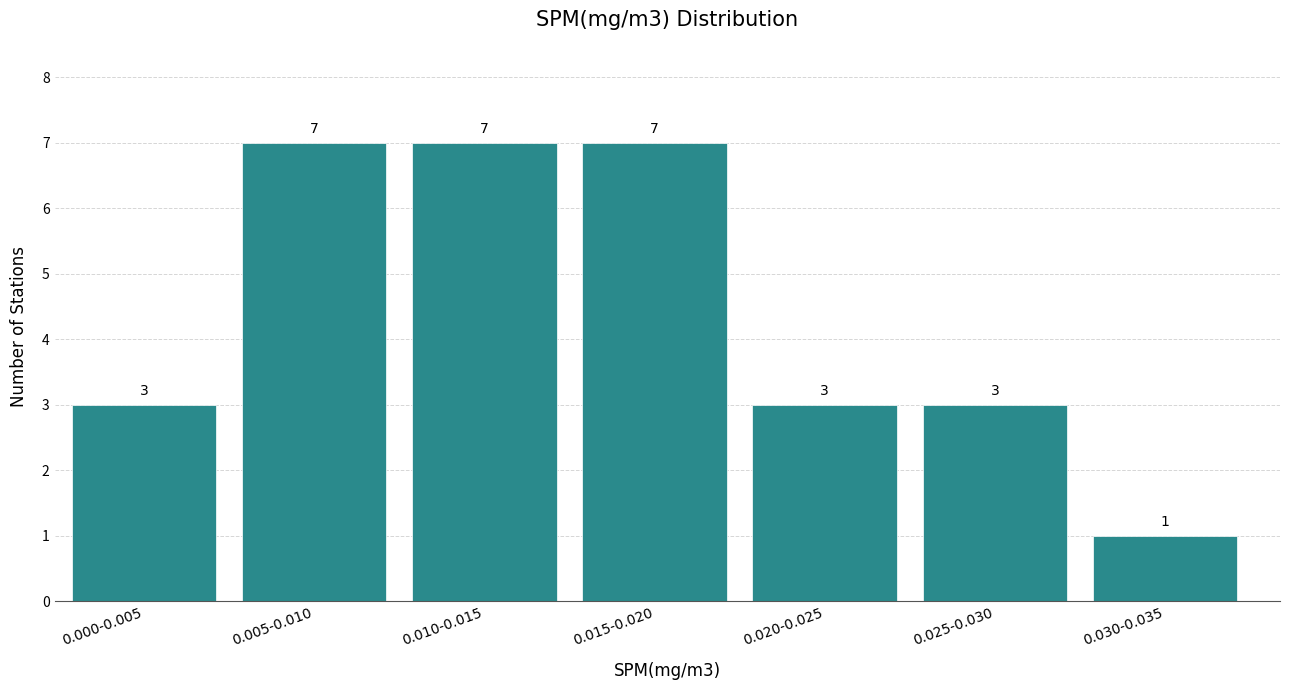

Reading left to right, what are all the values shown in this chart?

0.000-0.005=3	0.005-0.010=7	0.010-0.015=7	0.015-0.020=7	0.020-0.025=3	0.025-0.030=3	0.030-0.035=1